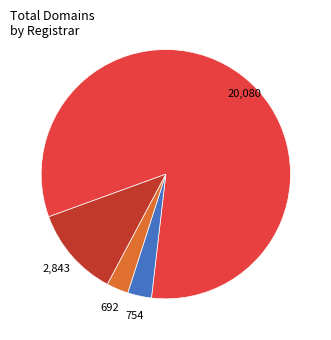

Is there any slice that represents more than half of the pie?

Yes